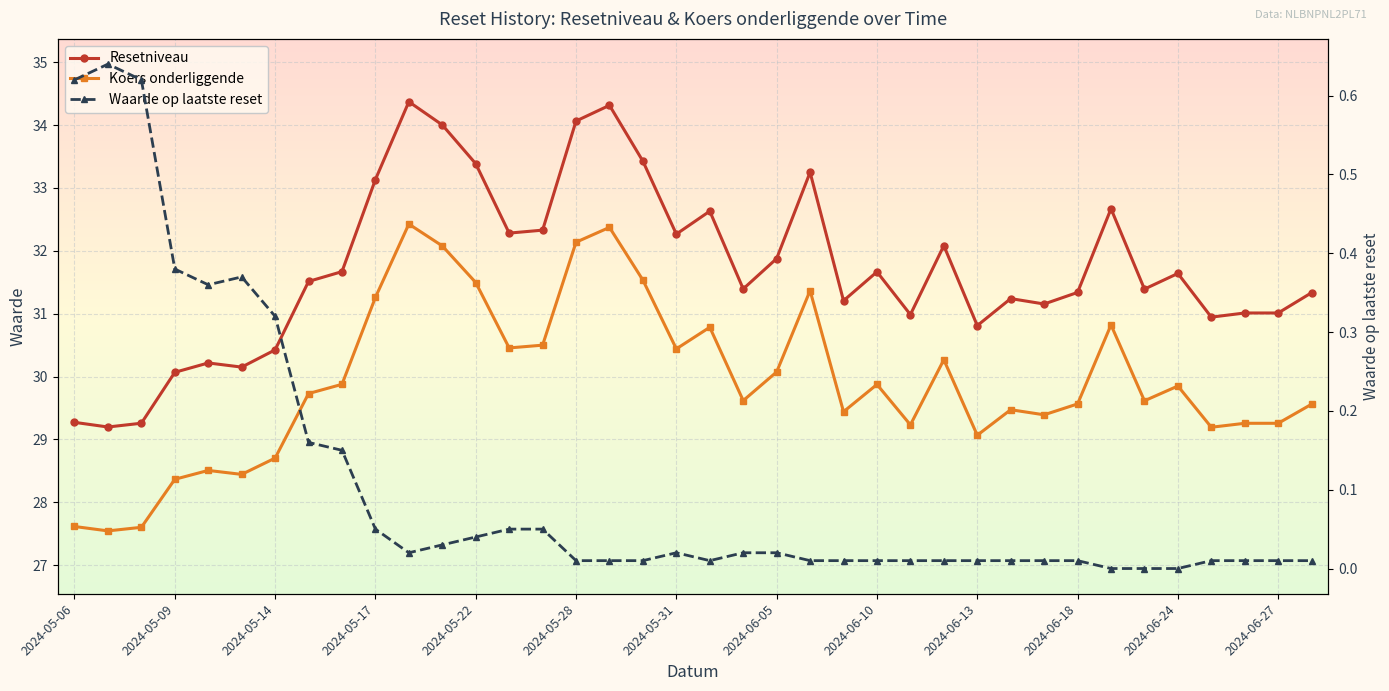

Is it true that Waarde op laatste reset equals 0.5 at 2024-05-14?

False